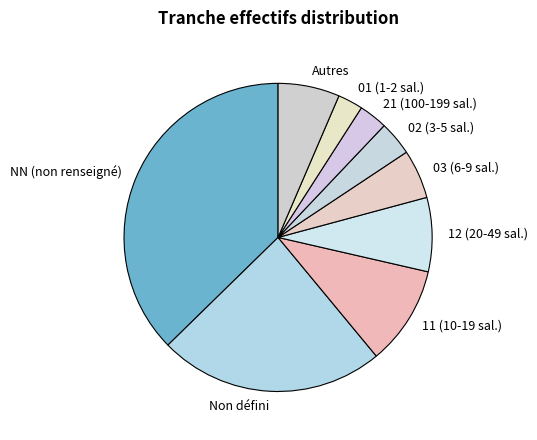

Combined, do 12 (20-49 sal.) and 21 (100-199 sal.) account for over 50%?

No